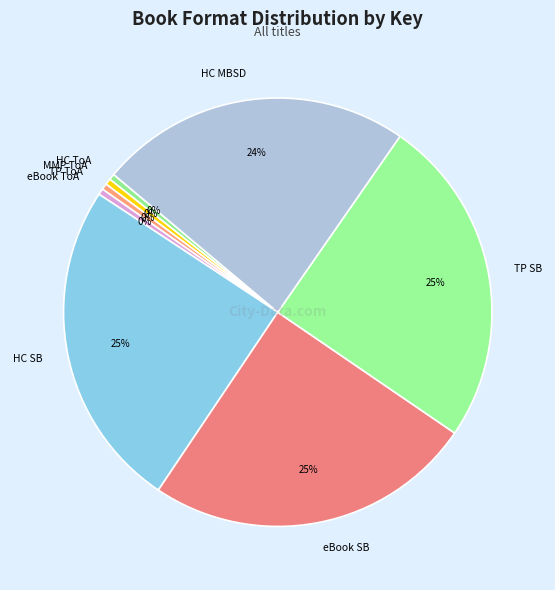

To the nearest percent, what is the average slice percentage?

12%